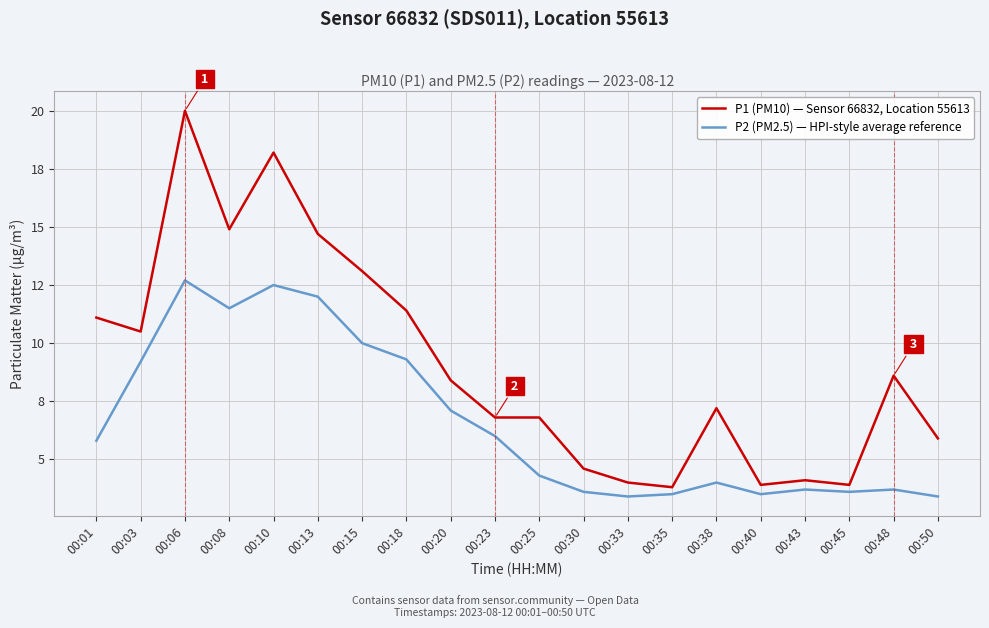

Does the chart have visible grid lines?

Yes